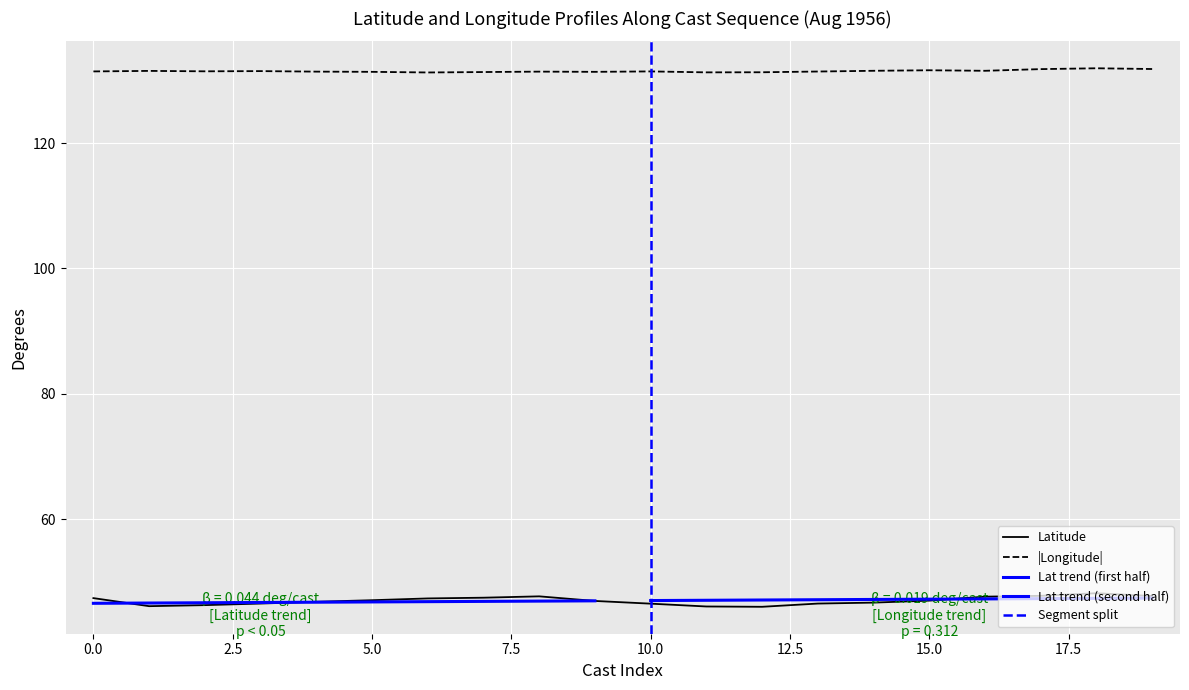

What is the value of the Longitude point at the 3rd from the left?

131.4